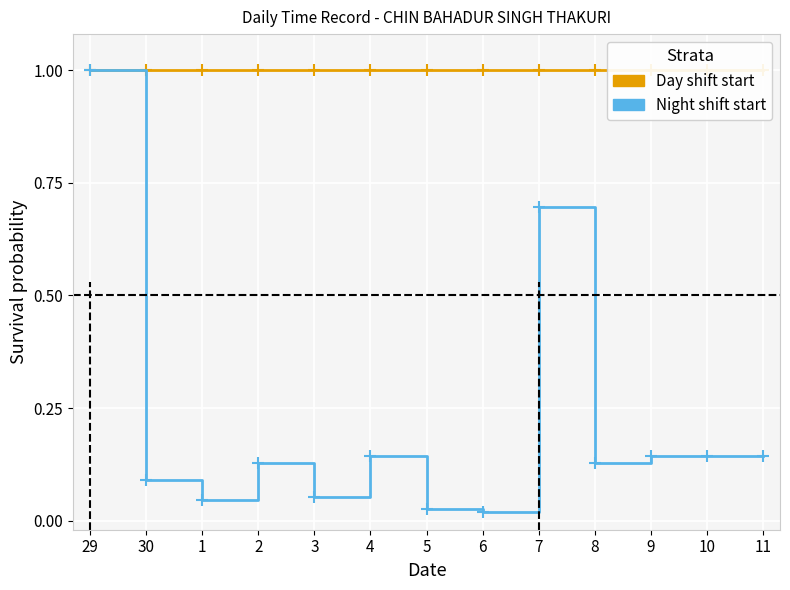

True or false: Day shift start and Night shift start cross at least once.

False